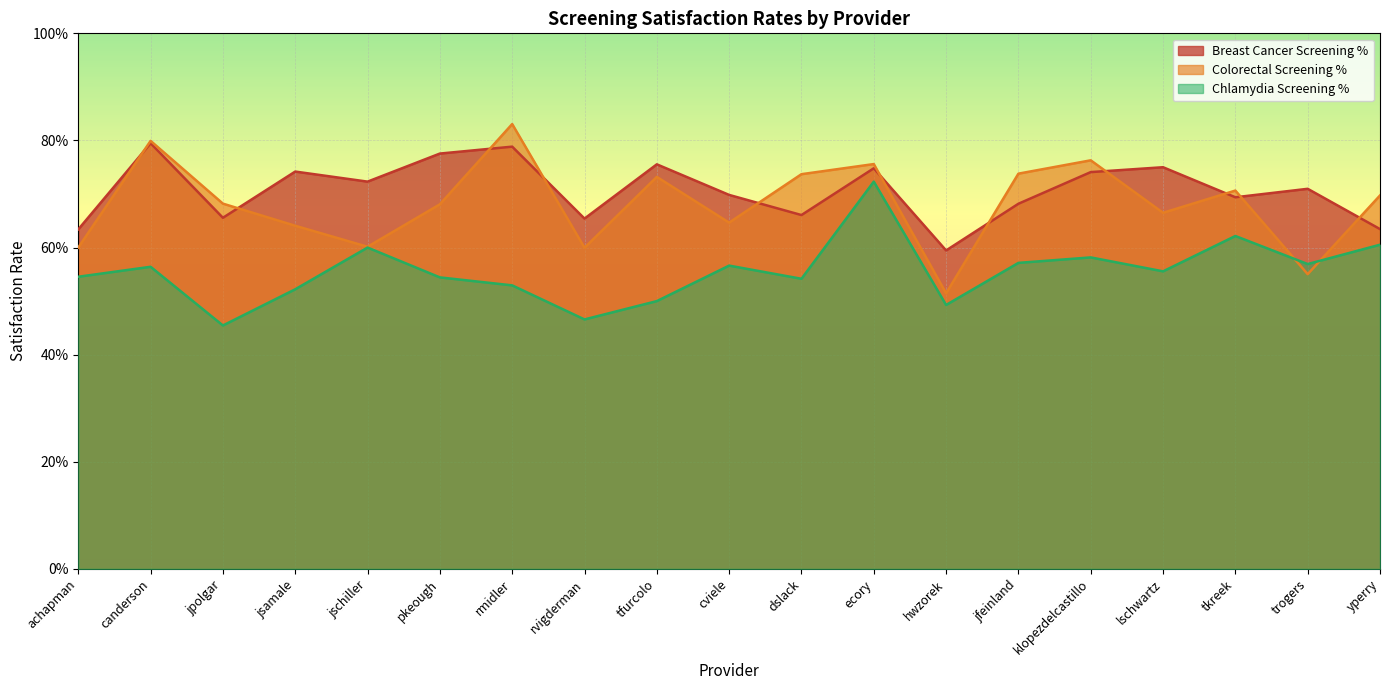

Reading left to right, list all the values displayed in this chart.

Breast Cancer Screening %: 0.6	0.8	0.7	0.7	0.7	0.8	0.8	0.7	0.8	0.7	0.7	0.7	0.6	0.7	0.7	0.8	0.7	0.7	0.6
Colorectal Screening %: 0.6	0.8	0.7	0.6	0.6	0.7	0.8	0.6	0.7	0.6	0.7	0.8	0.5	0.7	0.8	0.7	0.7	0.6	0.7
Chlamydia Screening %: 0.5	0.6	0.5	0.5	0.6	0.5	0.5	0.5	0.5	0.6	0.5	0.7	0.5	0.6	0.6	0.6	0.6	0.6	0.6